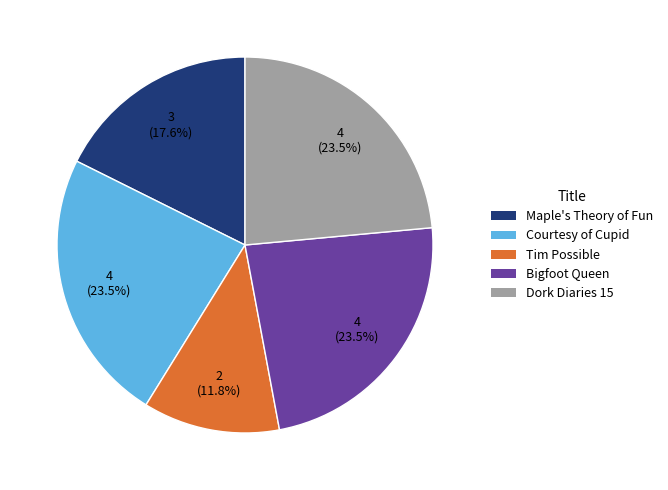

Is there any slice that represents more than half of the pie?

No